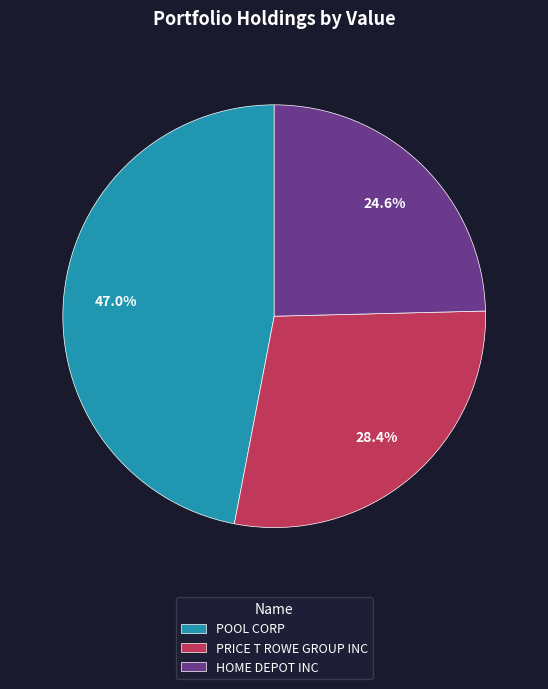

What portion of the pie excludes POOL CORP?

53.0%